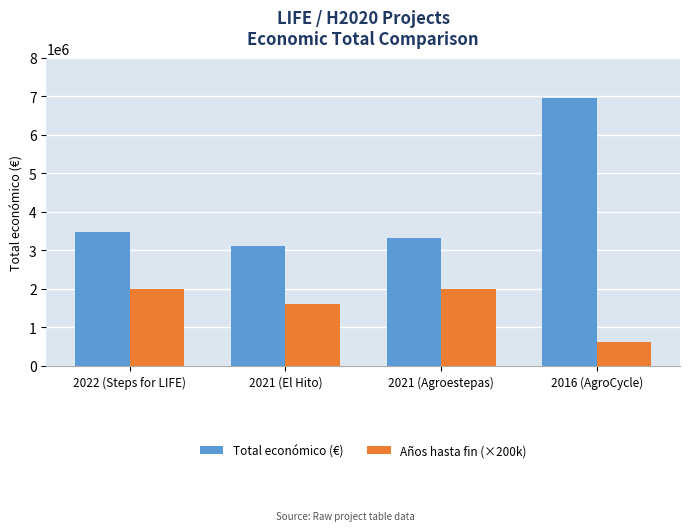

Which label corresponds to the smallest value in the chart?

2016 (AgroCycle)